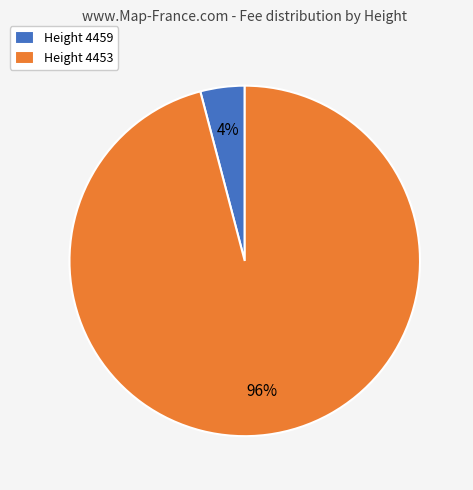

To the nearest percent, what is the difference between the largest and smallest slice percentages?

92%